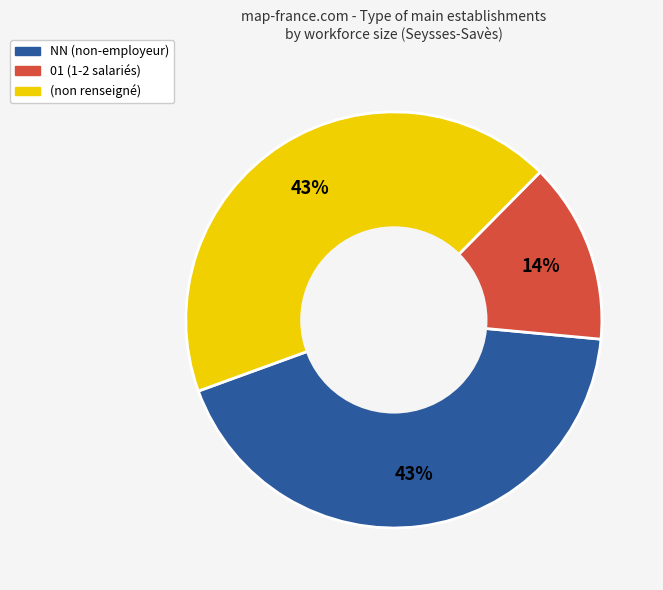

To the nearest percent, what is the average slice percentage?

33%